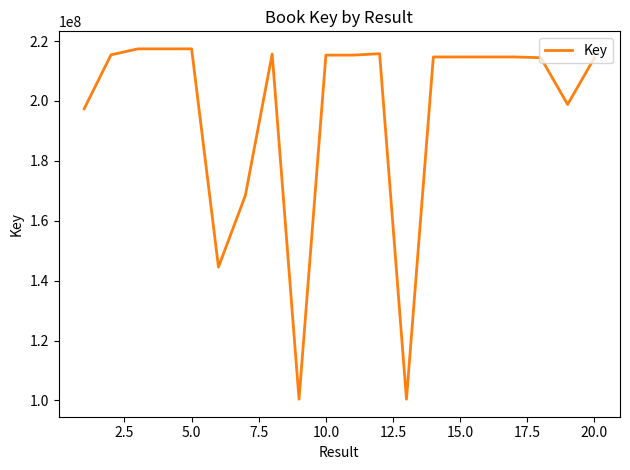

What is the smallest value displayed?

100402922